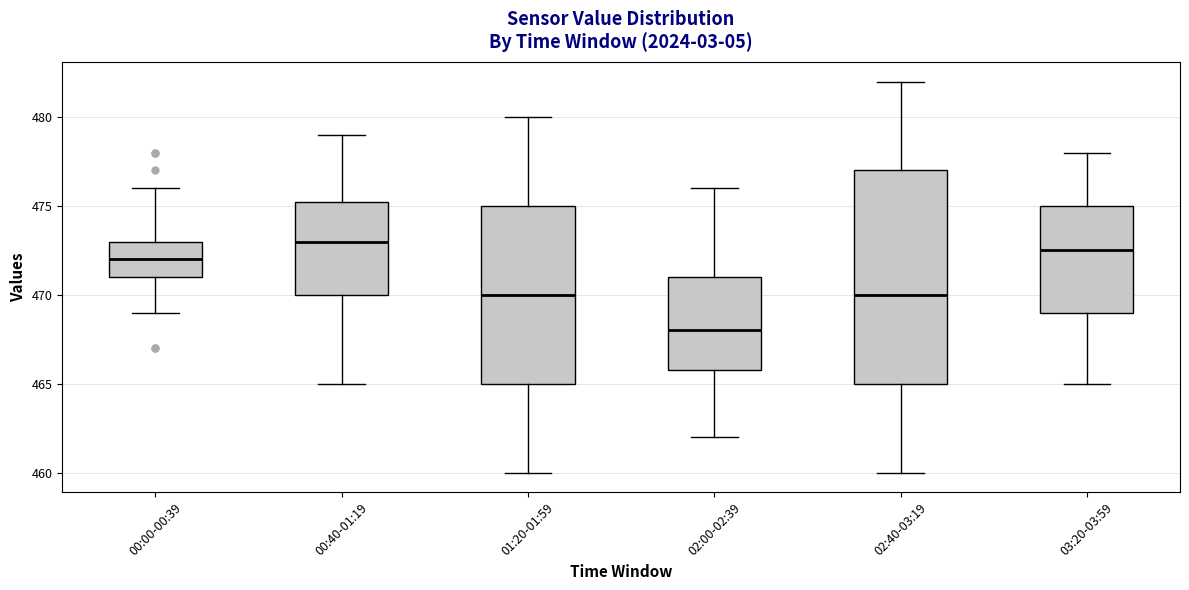

Reading left to right, read every box against the y-axis: the position of its median line, the range the box covers, and the ends of its whiskers. The values are not printed on the chart, so give them approximately, as read against the axis.

00:00-00:39: median 472.0, box 471.0 to 473.0, whiskers 469.0 to 476.0
00:40-01:19: median 473.0, box 470.0 to 475.5, whiskers 465.0 to 479.0
01:20-01:59: median 470.0, box 465.0 to 475.0, whiskers 460.0 to 480.0
02:00-02:39: median 468.0, box 466.0 to 471.0, whiskers 462.0 to 476.0
02:40-03:19: median 470.0, box 465.0 to 477.0, whiskers 460.0 to 482.0
03:20-03:59: median 472.5, box 469.0 to 475.0, whiskers 465.0 to 478.0